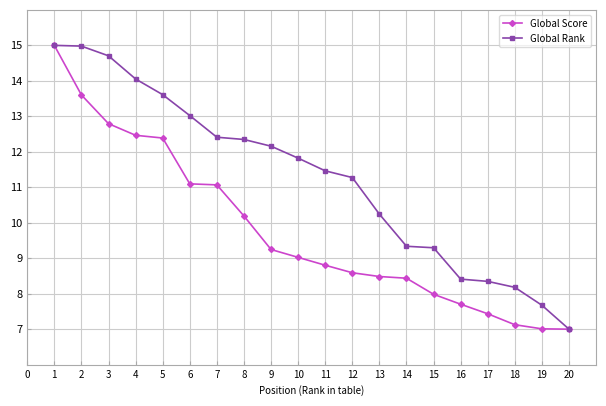

What are all the series names shown in the legend?

Global Score, Global Rank